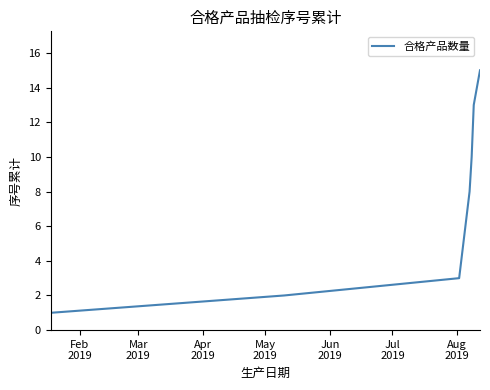

What is the average value?

7